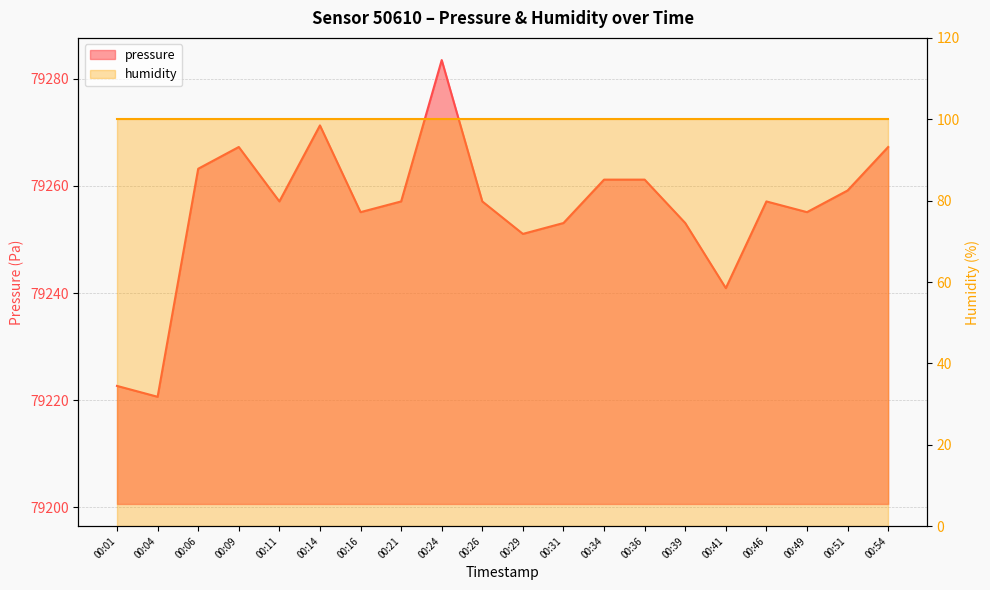

What is the sum of the values at 00:36 and 00:49?

158516.2